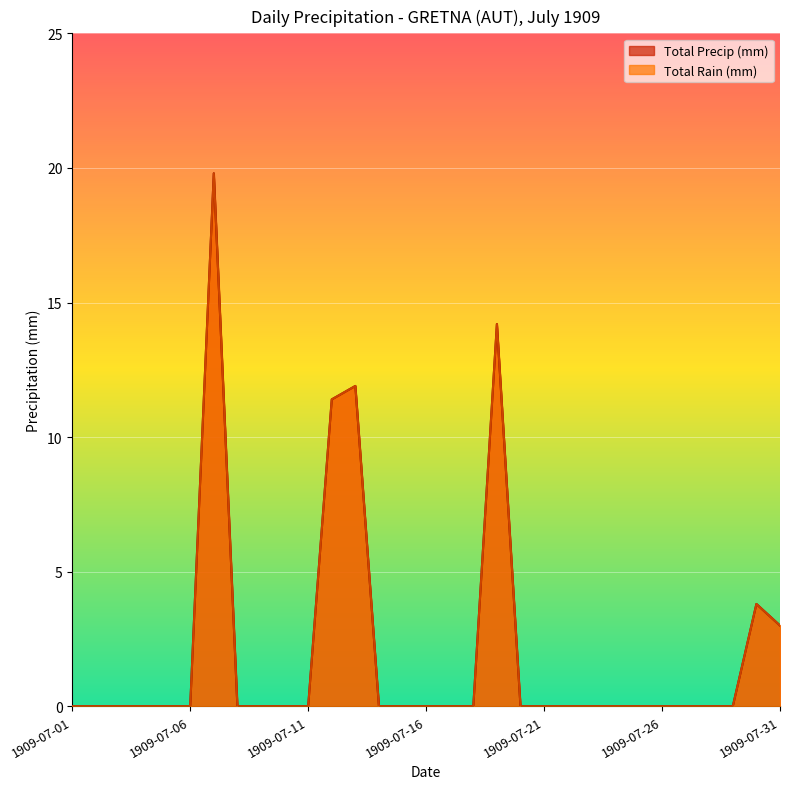

Rank the series at 1909-07-19 from lowest to highest value.

Total Rain (mm), Total Precip (mm)